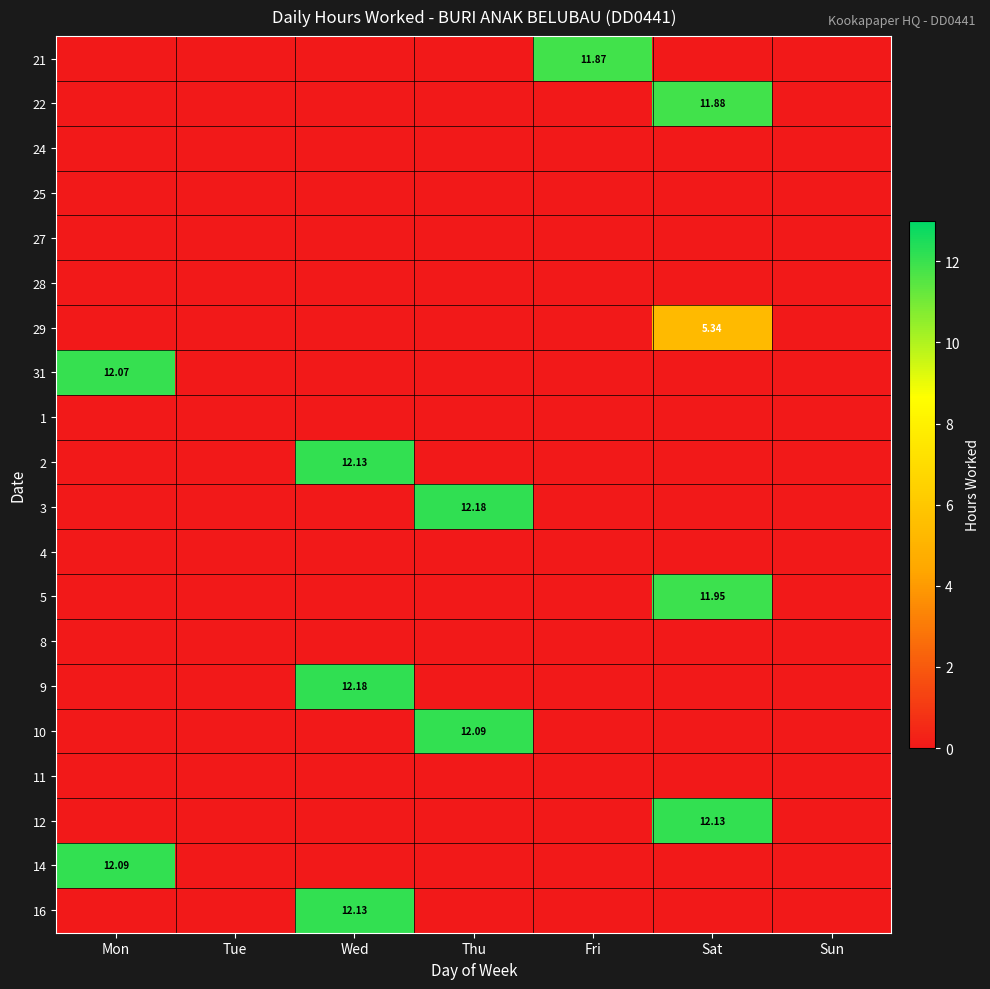

At which category does the chart reach its peak across all series?

Thu